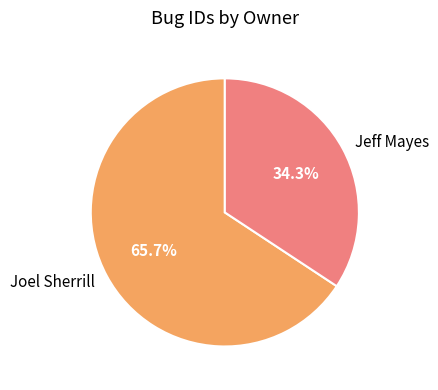

To the nearest percent, what portion does Jeff Mayes represent?

34%